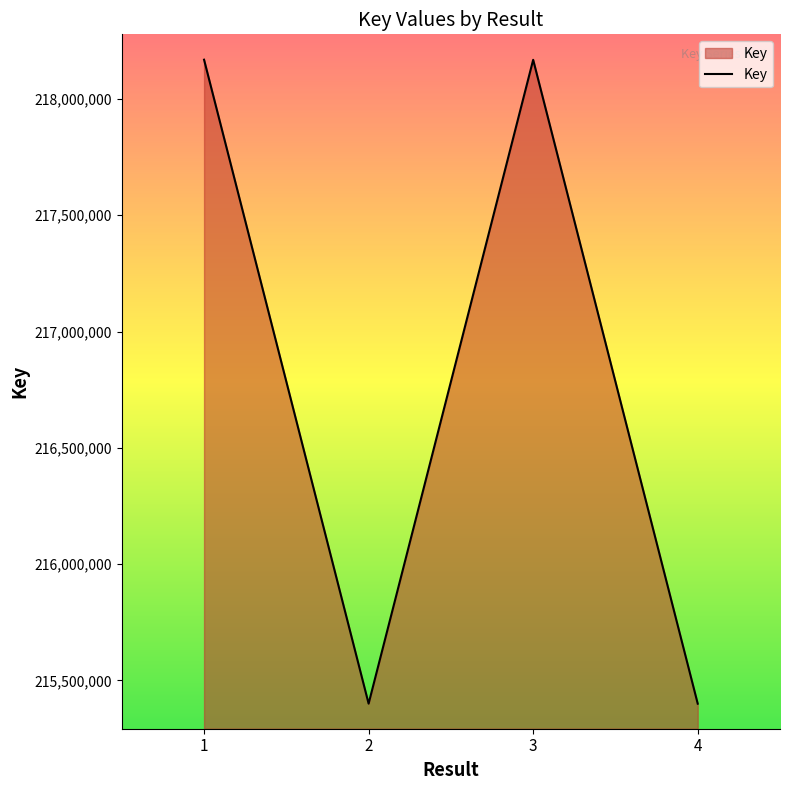

Approximately how many times larger is the value at 4 compared to 3?

1.0